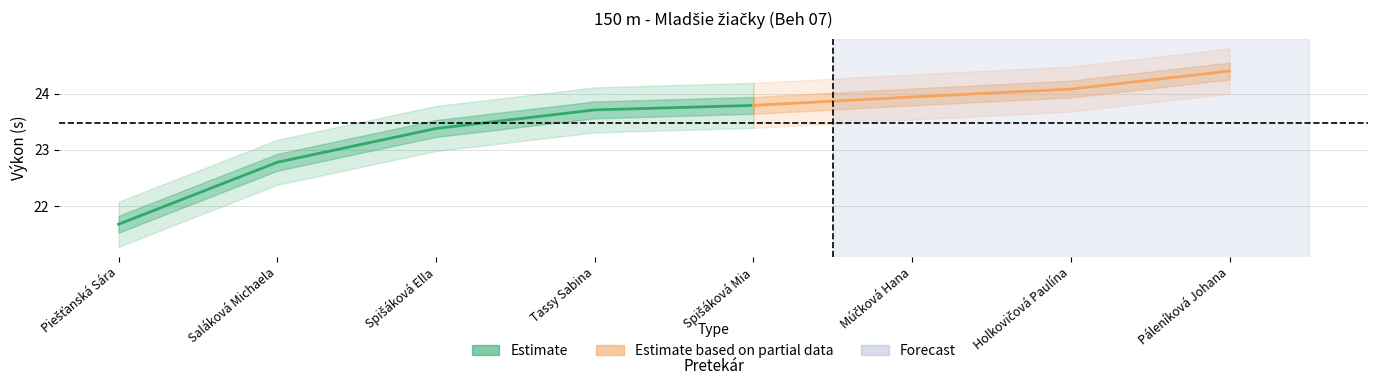

What position from the right is Spišáková Ella?

6